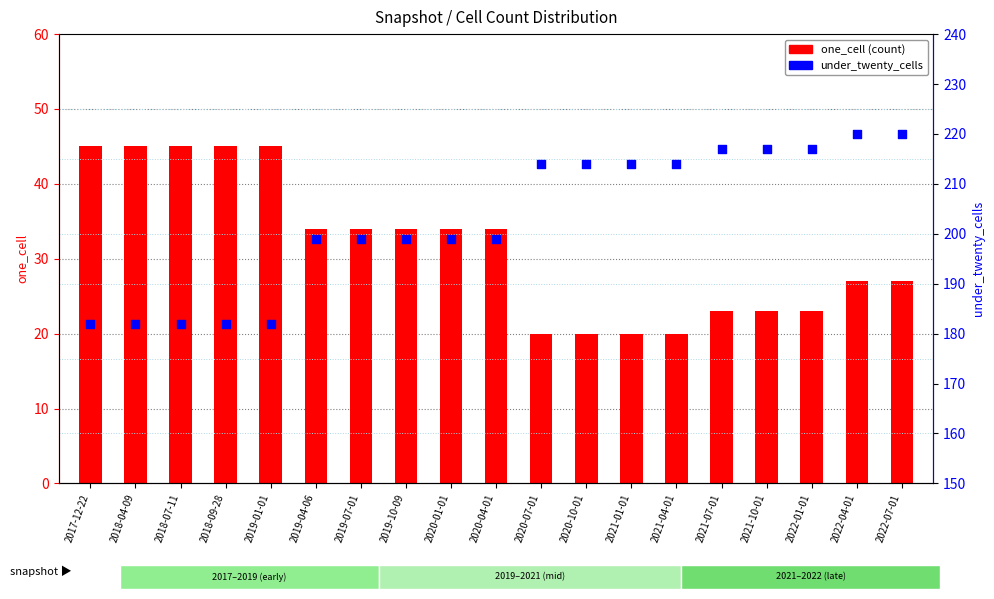

Which series reaches the minimum Y coordinate?

one_cell